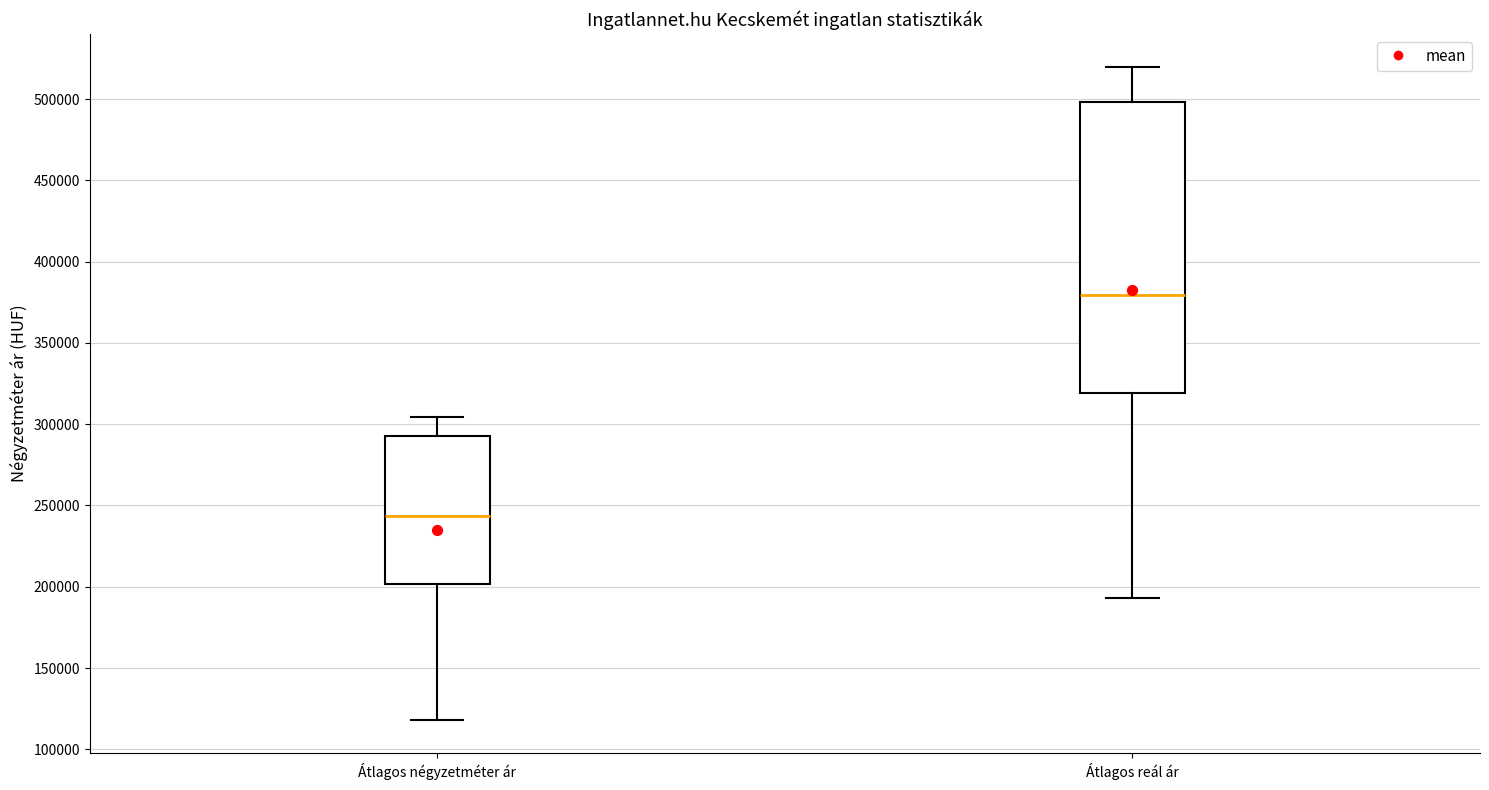

Reading left to right, transcribe this box plot: for each box, give where its median line is, the range the box spans, and where its two whiskers end, as read against the y-axis. The values are not printed on the chart, so give them approximately, as read against the axis.

Átlagos négyzetméter ár: median 245000, box 200000 to 295000, whiskers 120000 to 305000
Átlagos reál ár: median 380000, box 320000 to 500000, whiskers 195000 to 520000